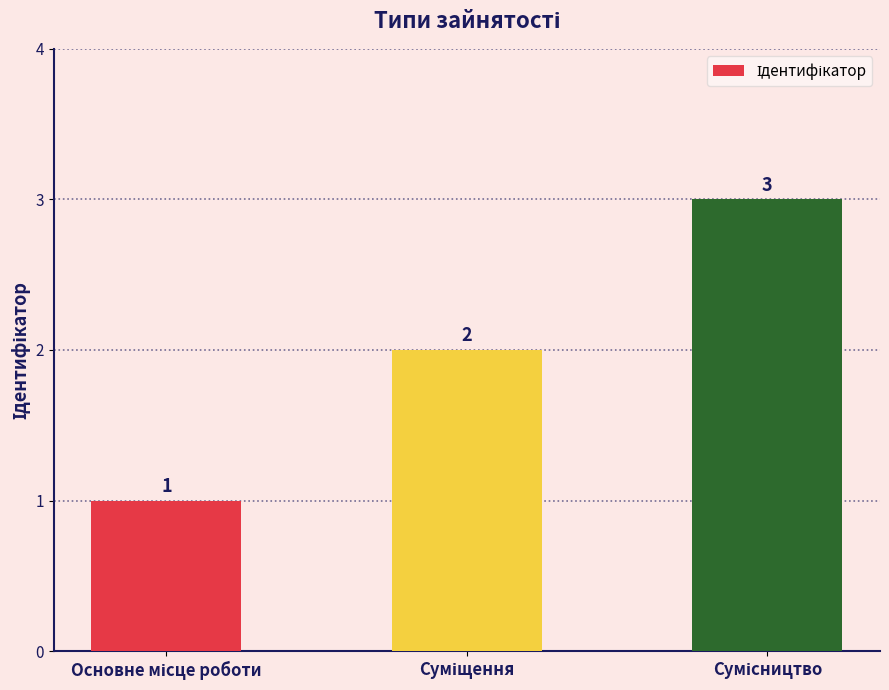

How many data points does each series have?

3